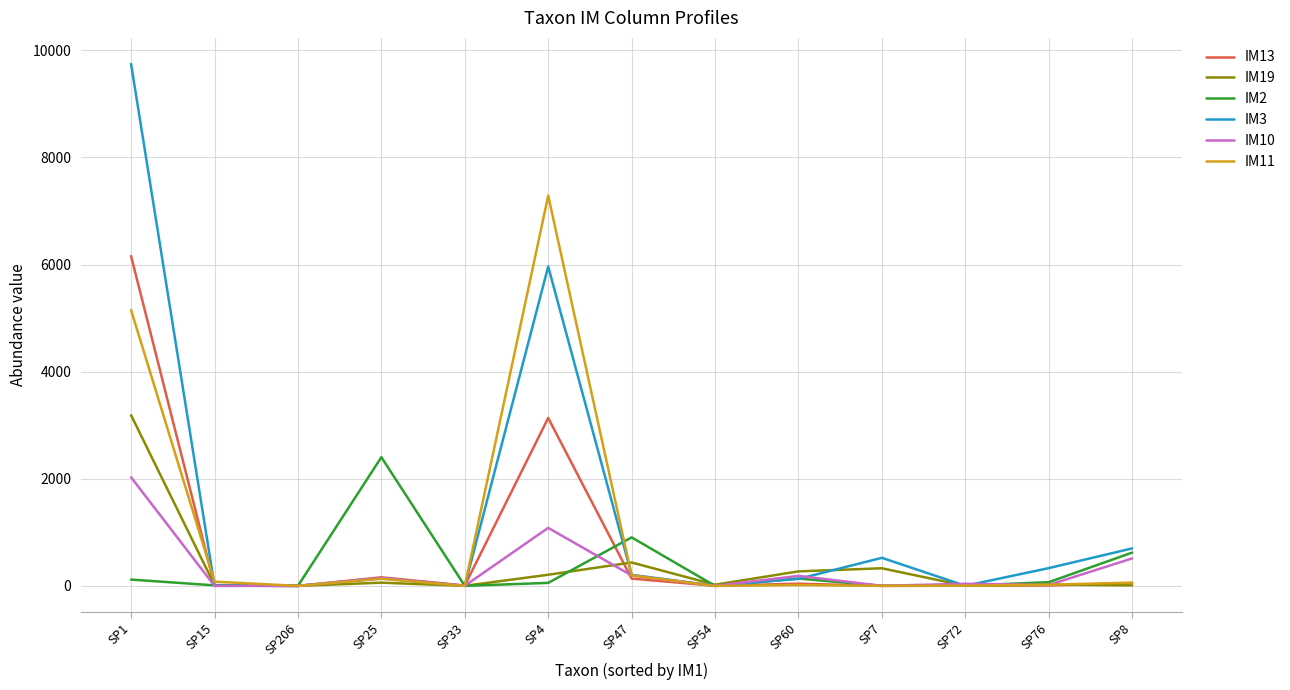

Does the chart display data point markers on the line(s)?

No